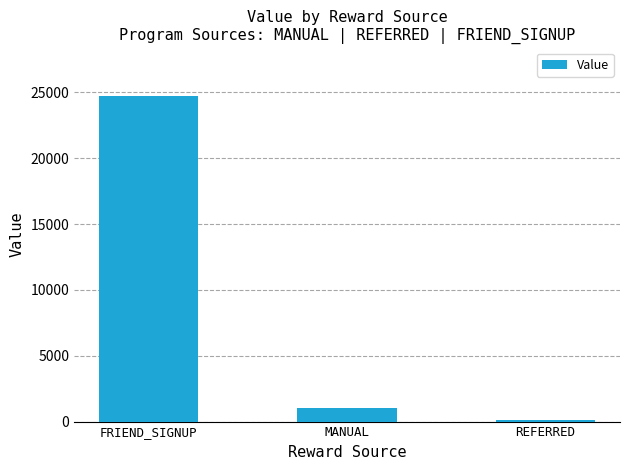

List the labels in order of value, largest first.

FRIEND_SIGNUP, MANUAL, REFERRED